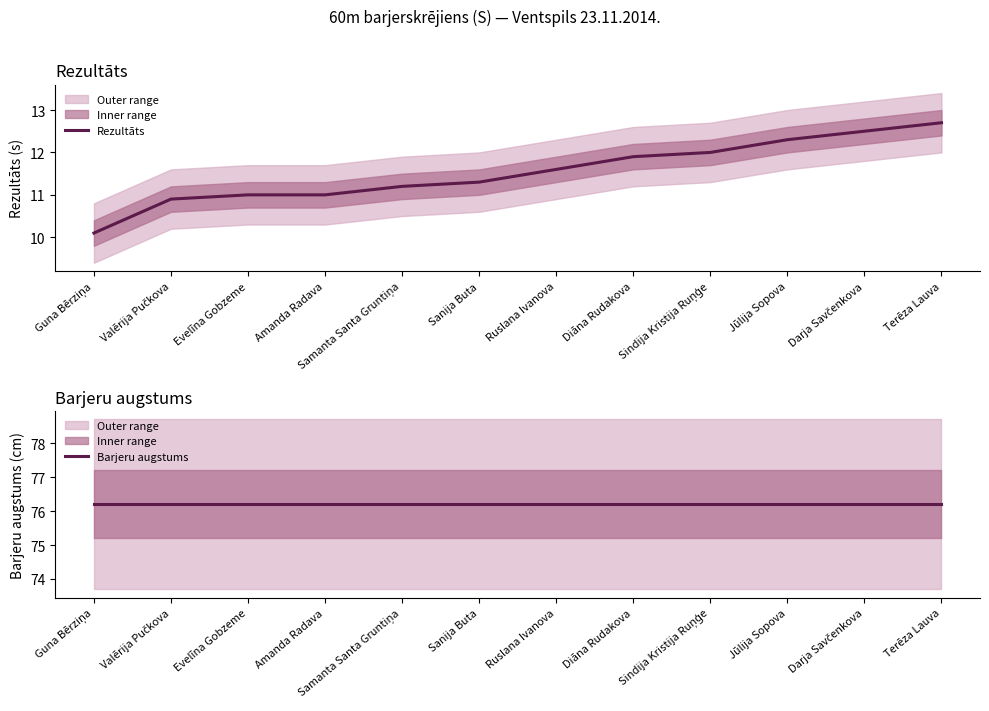

True or false: Barjeru augstums and Rezultāts intersect in this chart.

False